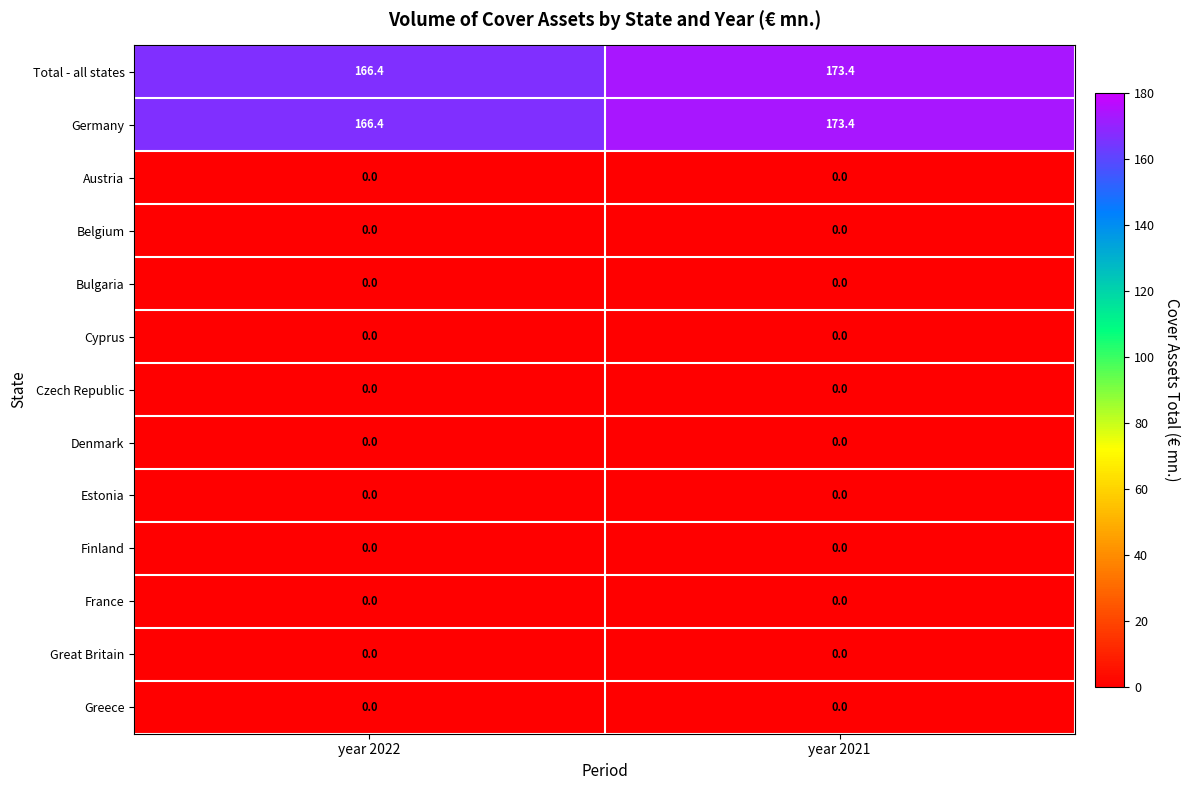

Reading right to left, extract all data points from this chart.

Total - all states: year 2021=173.4	year 2022=166.4
Germany: year 2021=173.4	year 2022=166.4
Austria: year 2021=0.0	year 2022=0.0
Belgium: year 2021=0.0	year 2022=0.0
Bulgaria: year 2021=0.0	year 2022=0.0
Cyprus: year 2021=0.0	year 2022=0.0
Czech Republic: year 2021=0.0	year 2022=0.0
Denmark: year 2021=0.0	year 2022=0.0
Estonia: year 2021=0.0	year 2022=0.0
Finland: year 2021=0.0	year 2022=0.0
France: year 2021=0.0	year 2022=0.0
Great Britain: year 2021=0.0	year 2022=0.0
Greece: year 2021=0.0	year 2022=0.0